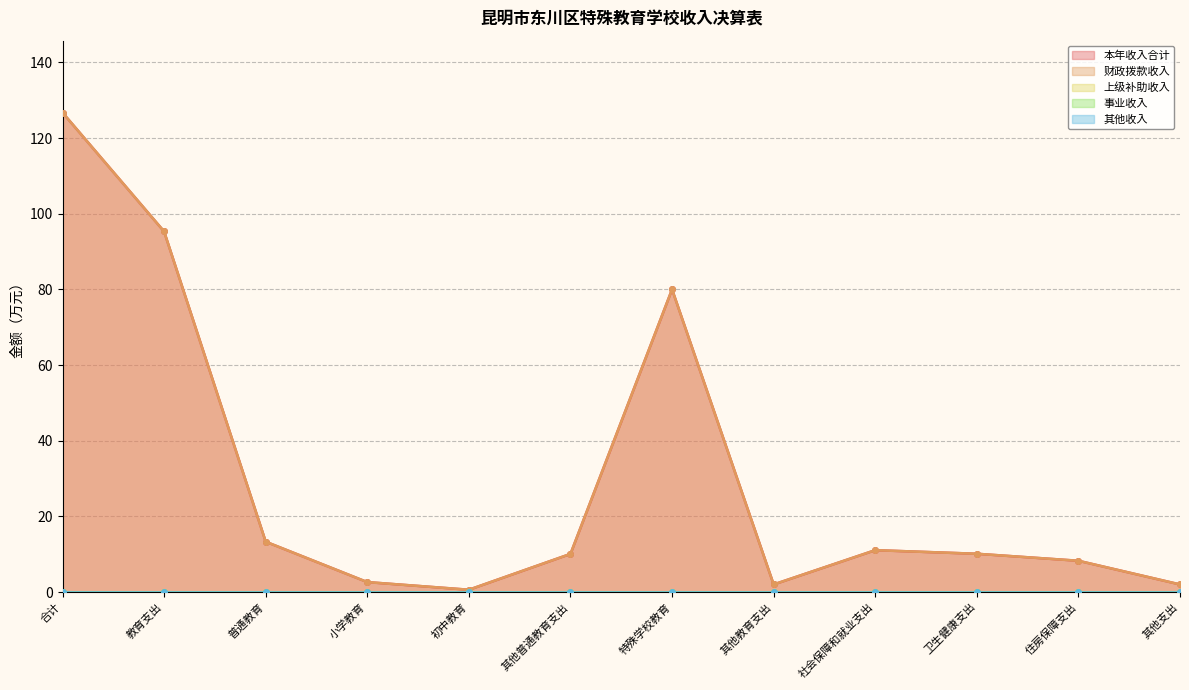

At which category does the chart reach its peak across all series?

合计